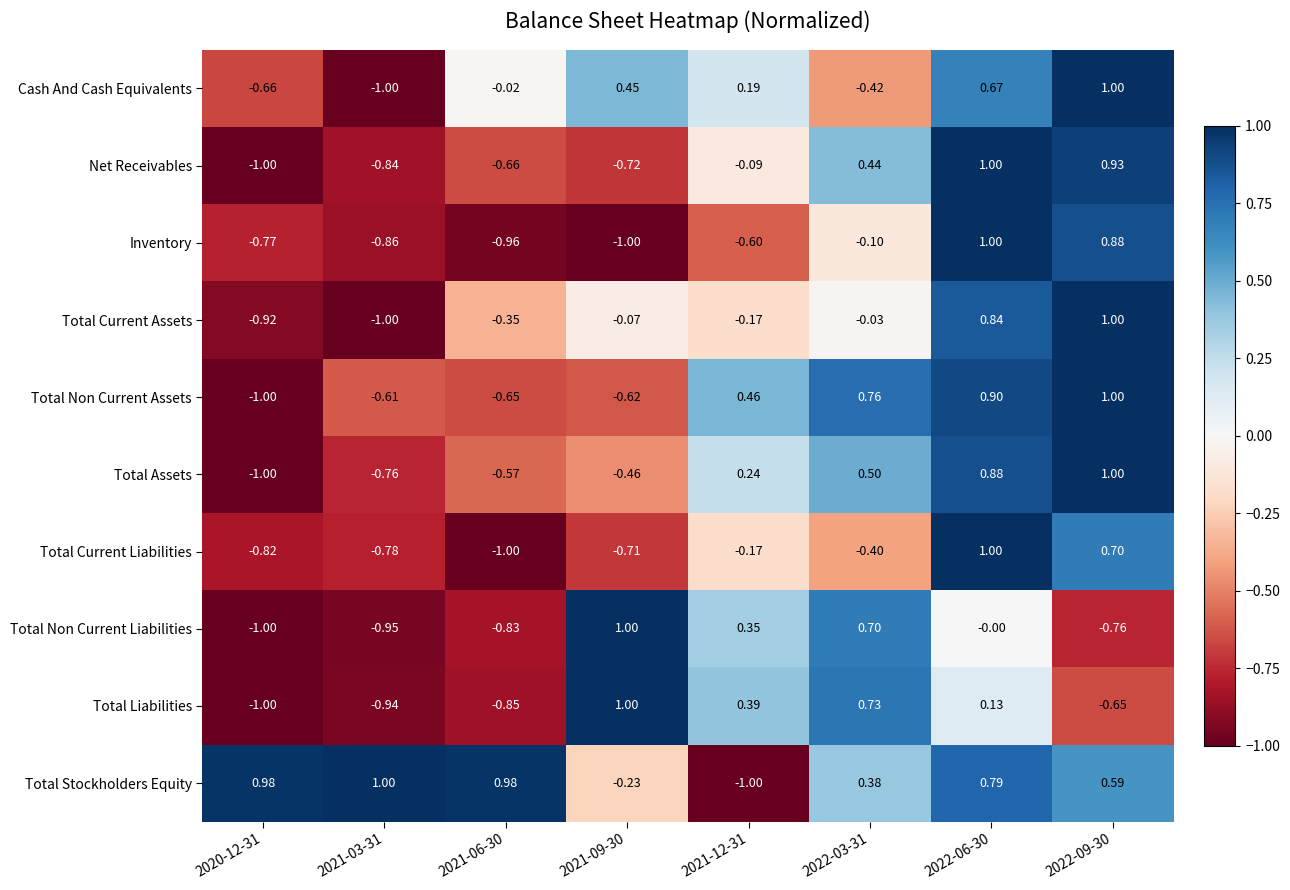

Is the value of Cash And Cash Equivalents at 2022-03-31 greater than the value of Inventory at 2021-06-30?

Yes